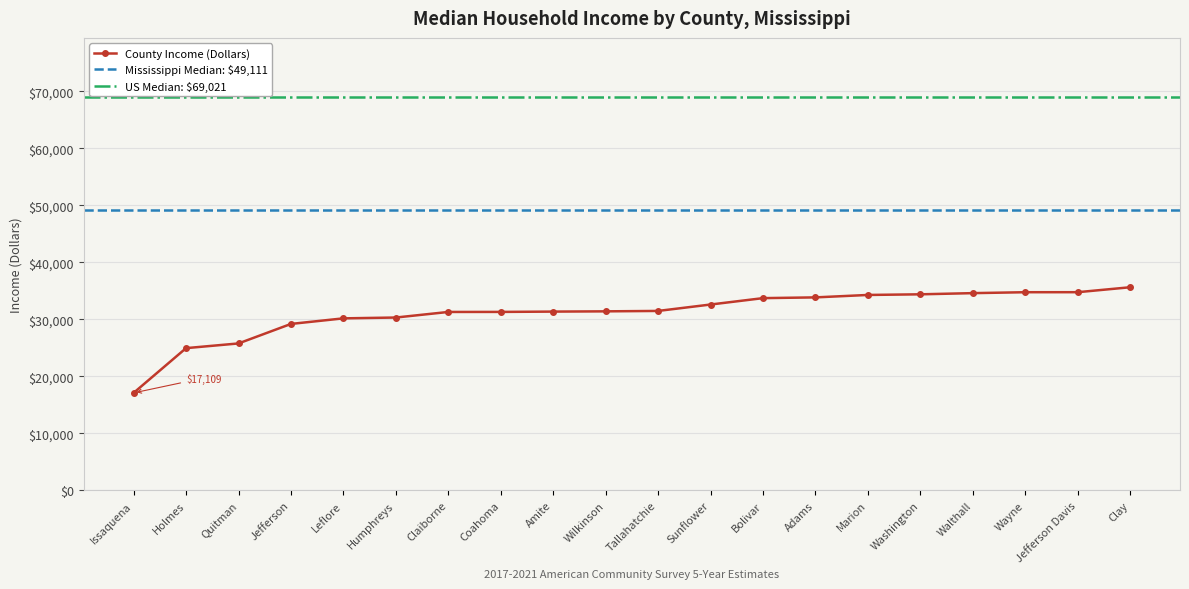

How many values are below 31484?

10